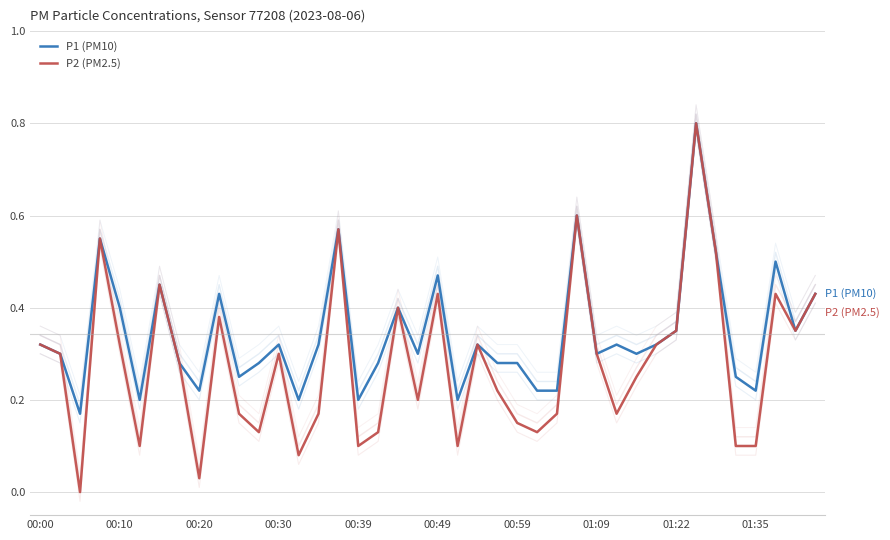

Read the P1 (PM10) value at 14.

0.3